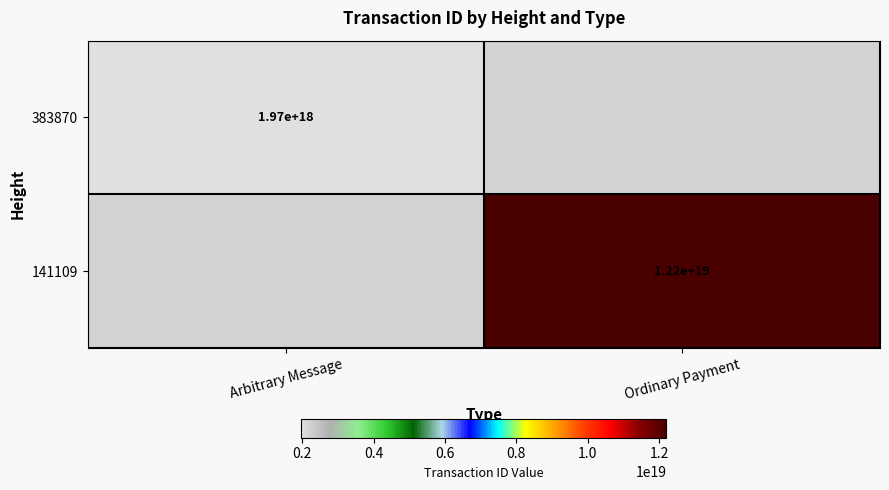

What is the spread (max minus min) of values at Arbitrary Message?

1968818395975836672